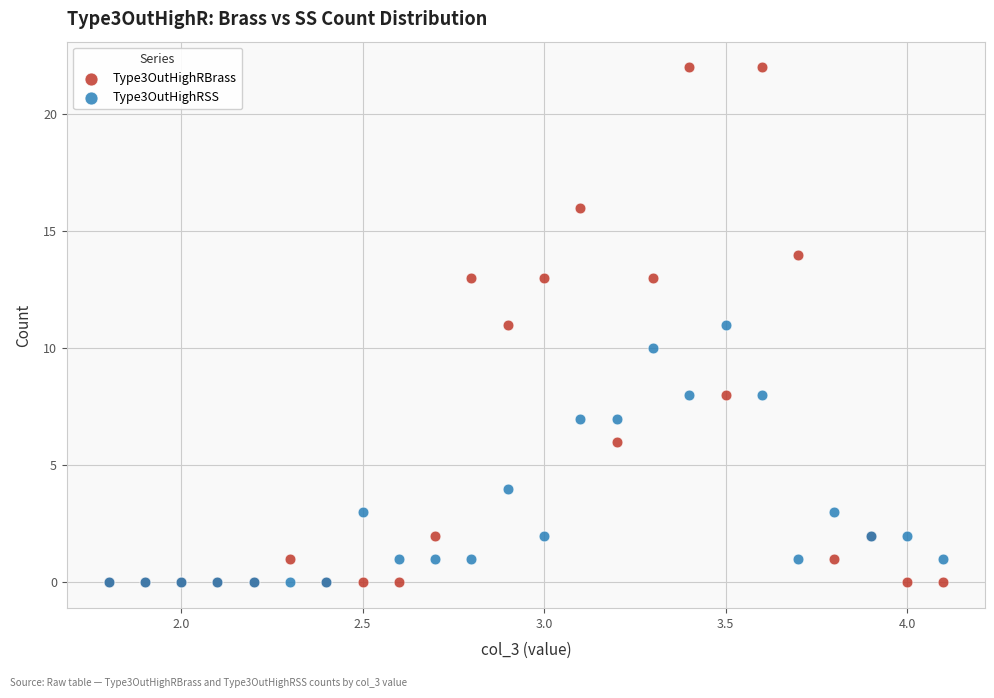

Which series has the largest Y range (max minus min)?

Type3OutHighRBrass